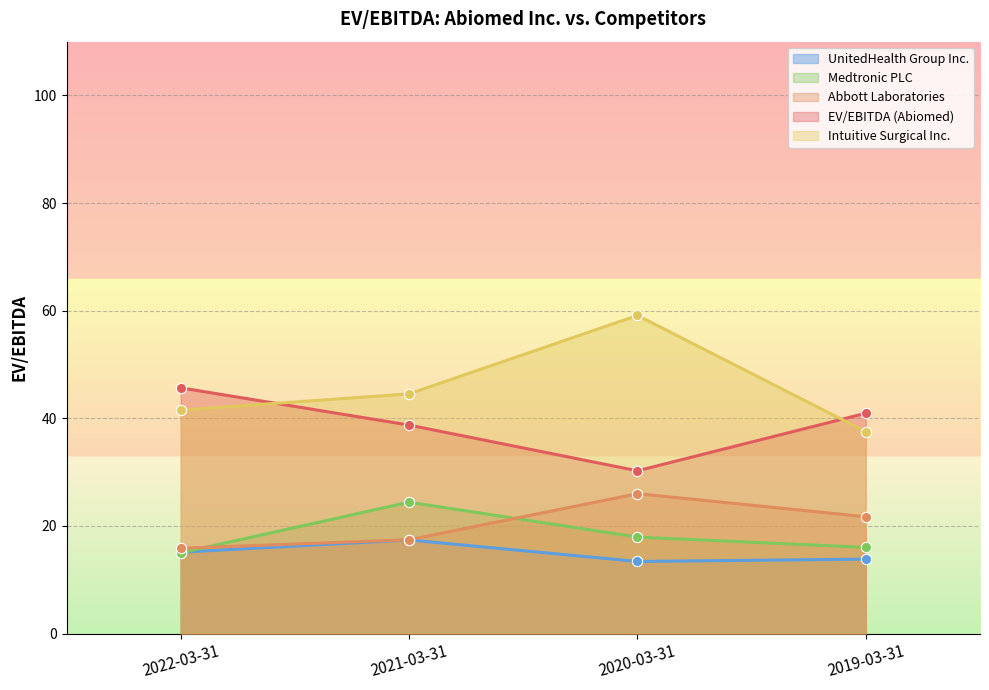

What is the total value across all series at 2022-03-31?

133.1